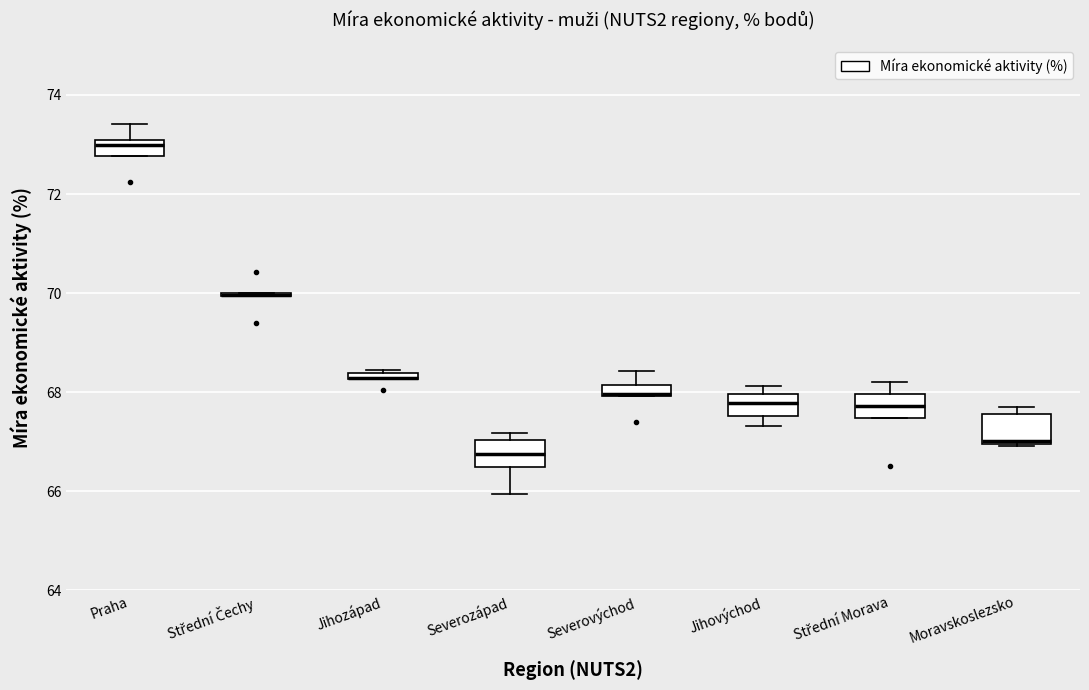

Where does the upper whisker of the box for Severovýchod end on the y-axis? The values are not printed on the chart, so give them approximately, as read against the axis.

68.4